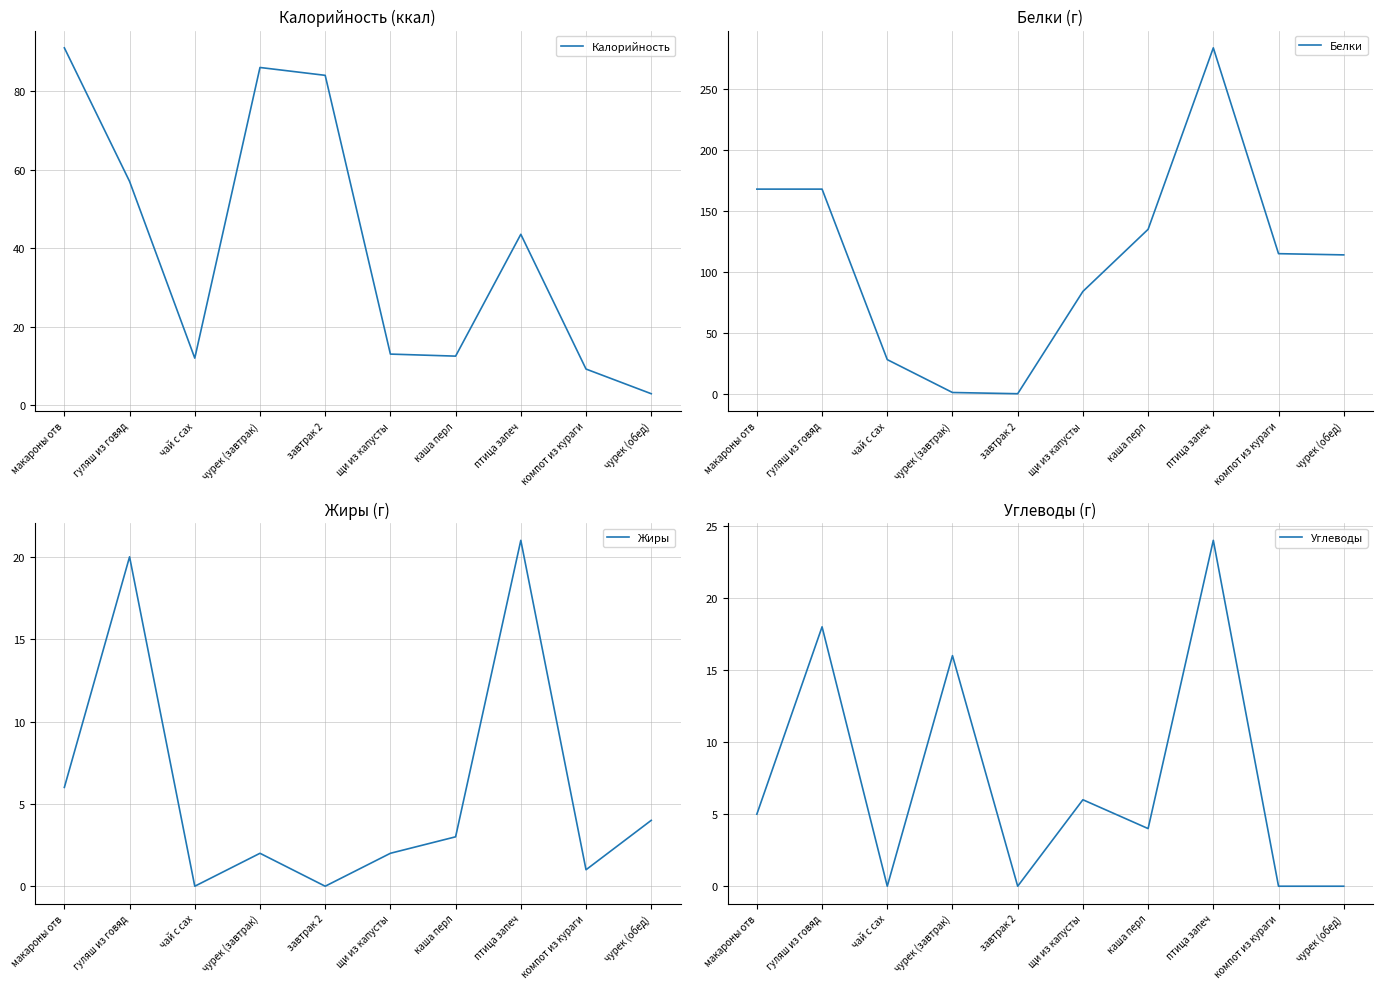

What is the sum of all Жиры values?

59